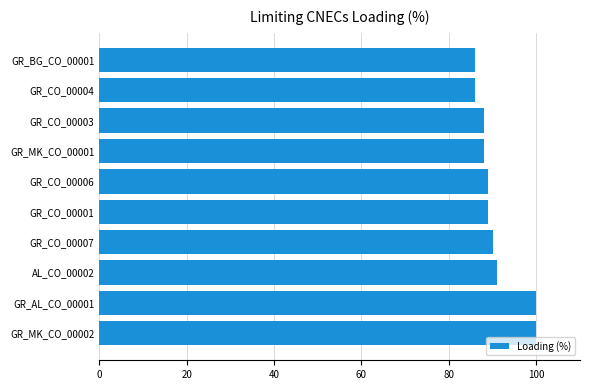

The value at GR_MK_CO_00002 is 100. True or false?

True